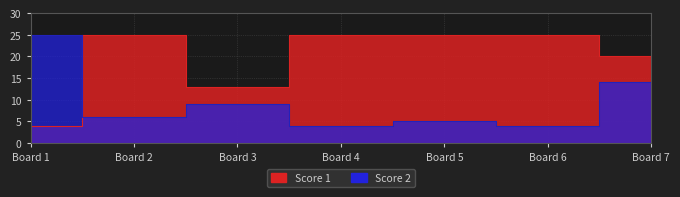

Reading left to right, transcribe all the data shown in this chart.

Score 1: 4	25	13	25	25	25	20
Score 2: 25	6	9	4	5	4	14